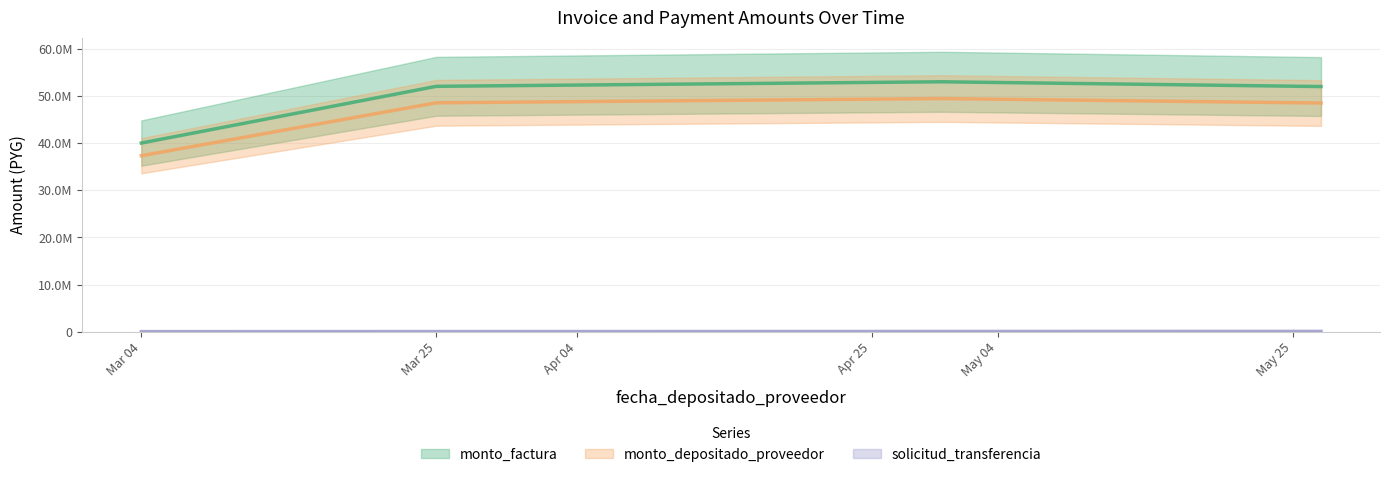

List the series in order of their peak value, lowest first.

solicitud_transferencia, monto_depositado_proveedor, monto_factura